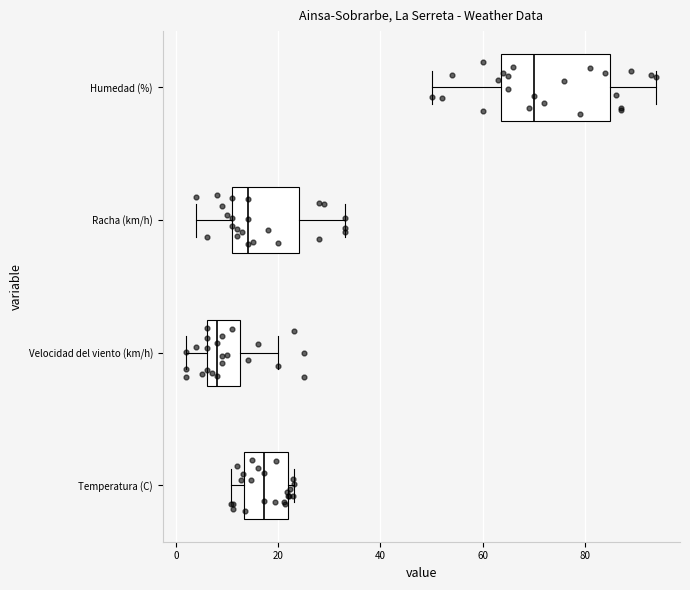

Which box is the widest, from its left edge to its right edge?

Humedad (%)